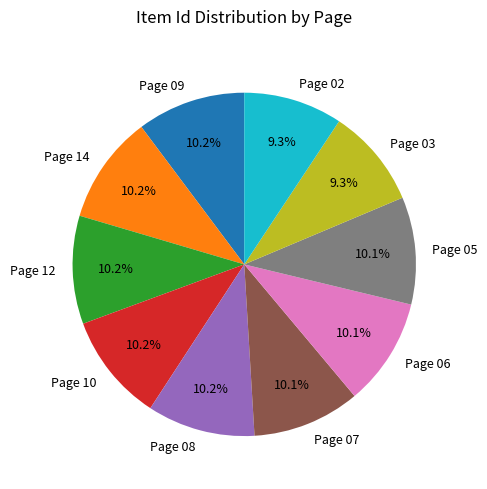

Is Page 10 the majority of the pie?

No